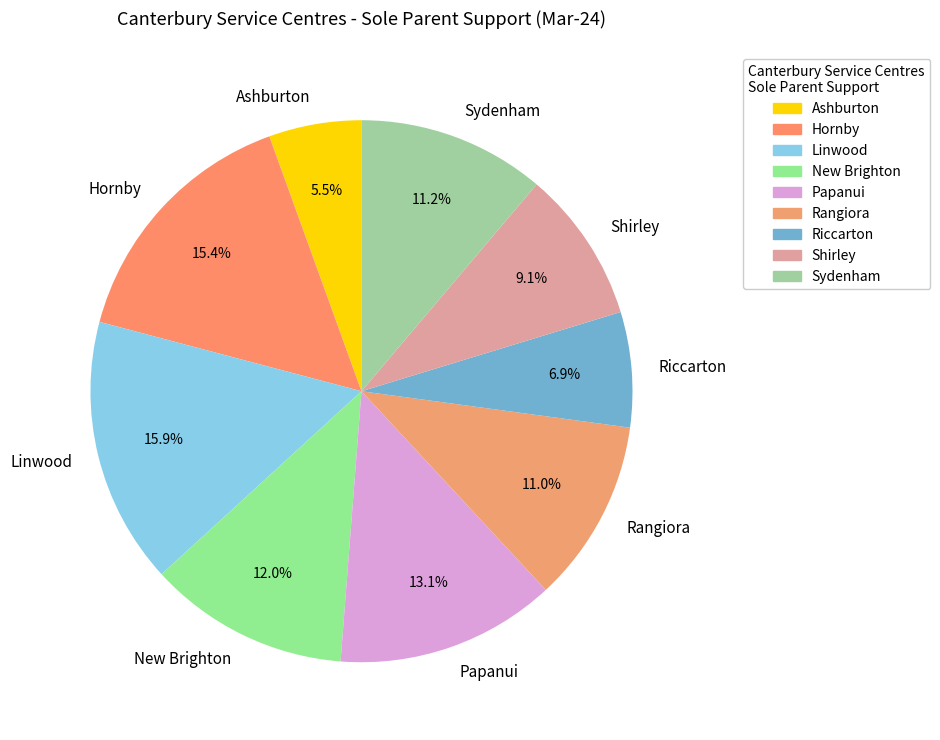

Is there a majority slice in this chart?

No